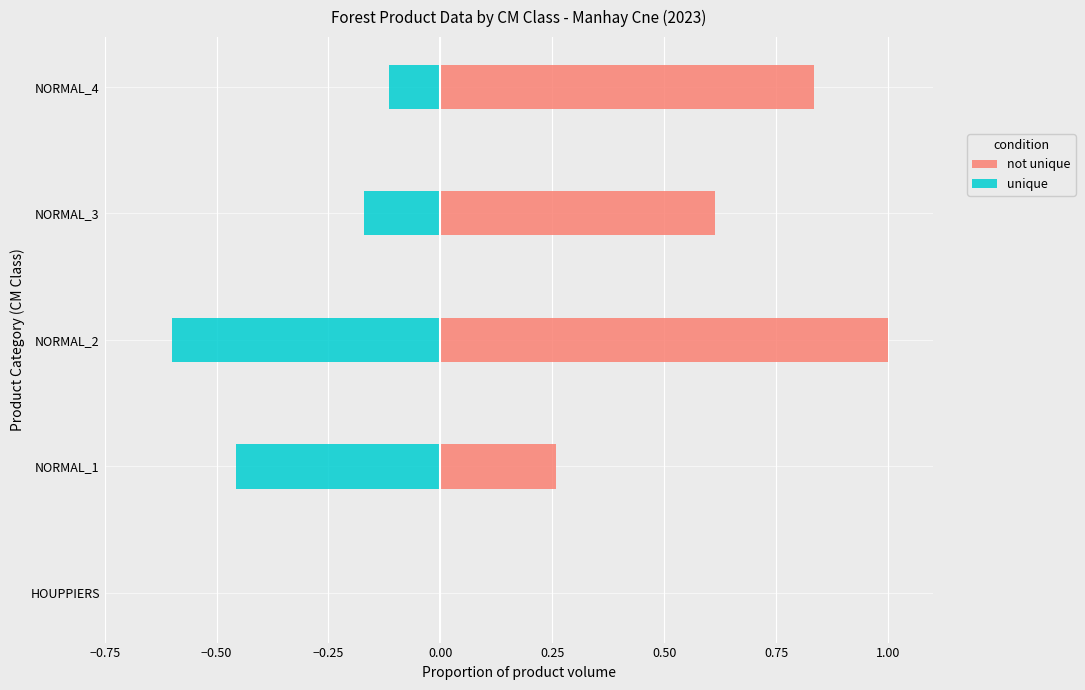

At NORMAL_2, list the series in order from smallest to largest.

unique, not unique